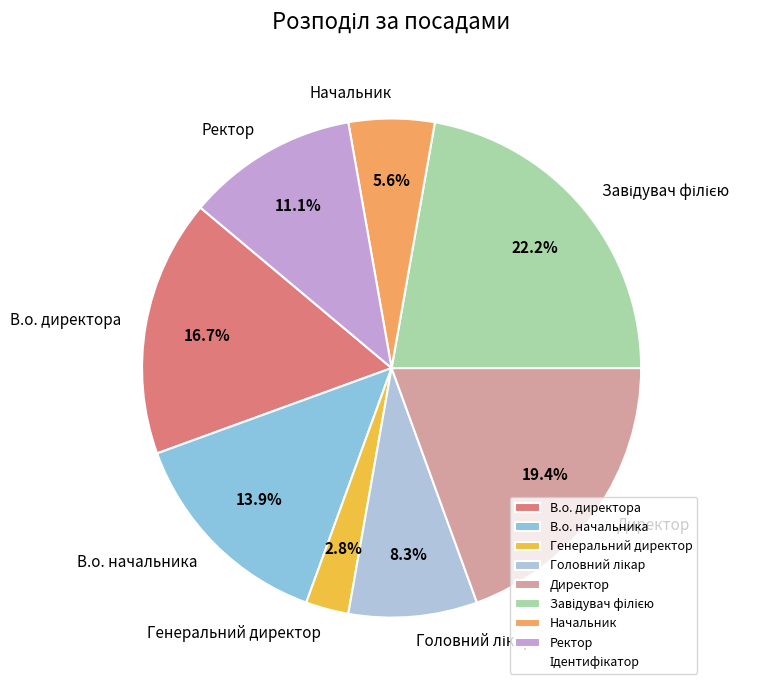

How many segments does this pie chart have?

8